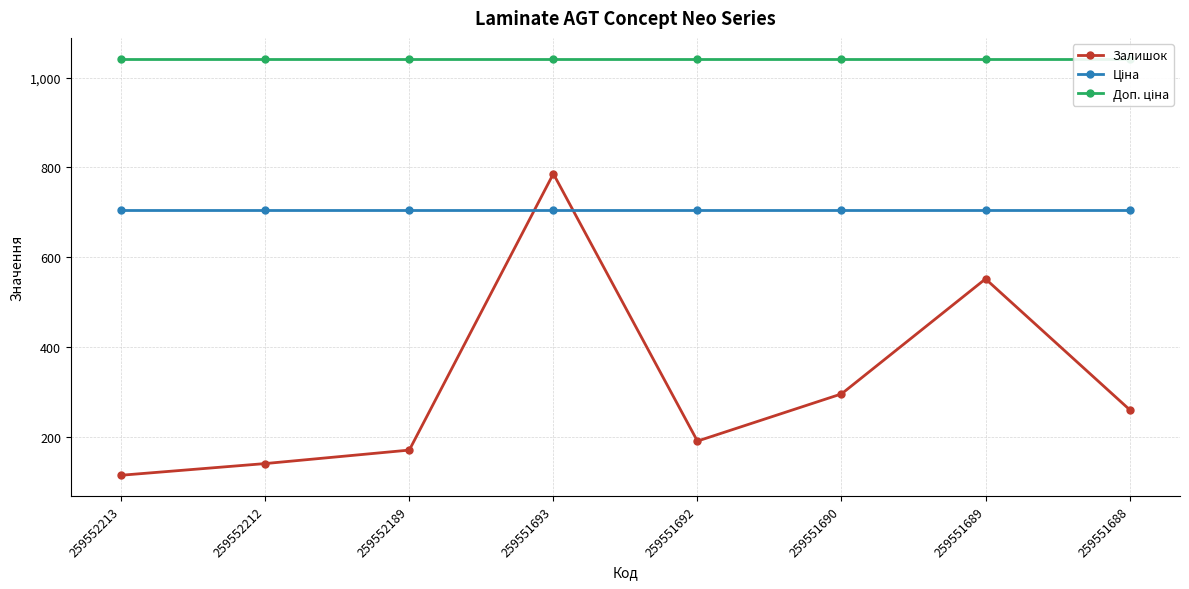

Which series changed the most between 259551692 and 259551688?

Залишок